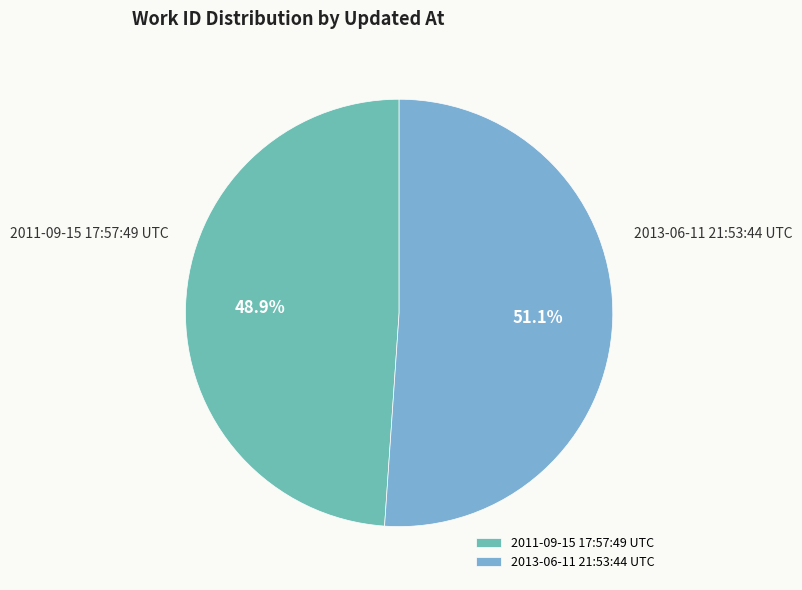

Count the number of slices in the pie.

2